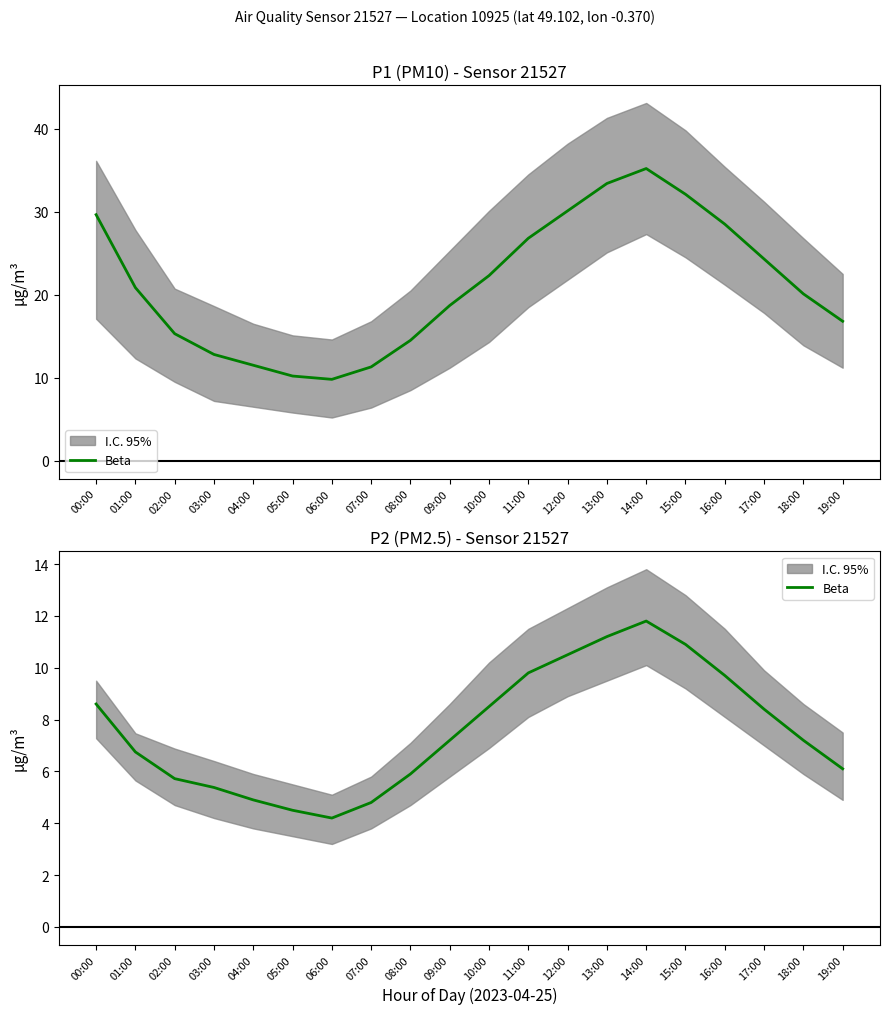

What is the label of the 18th point from the right?

02:00